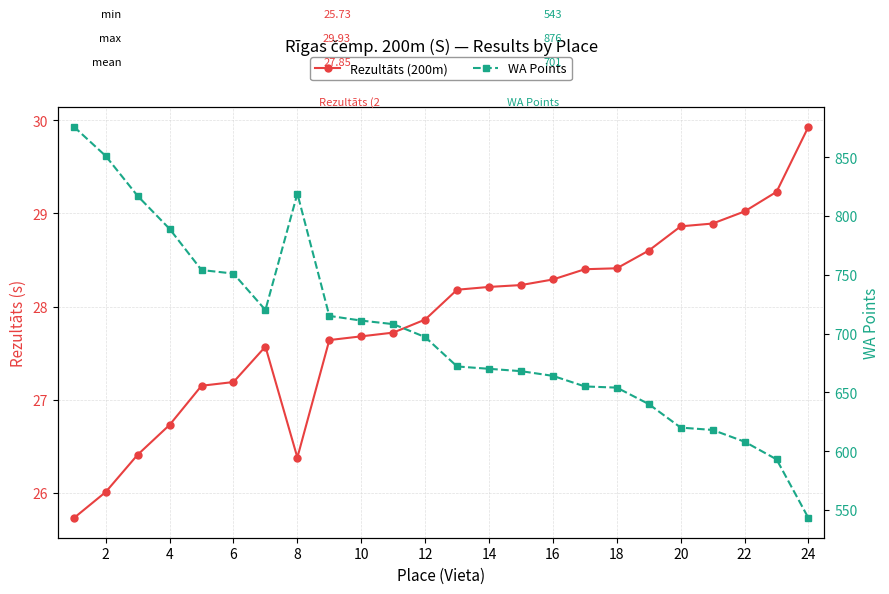

What are all the series names shown in the legend?

Rezultāts (200m), WA Points